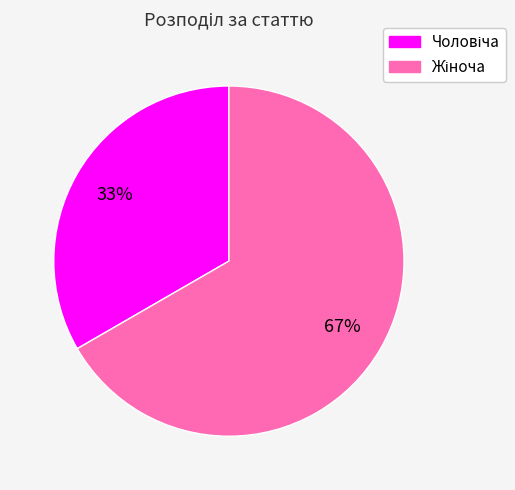

To the nearest percent, what is the average slice percentage?

50%